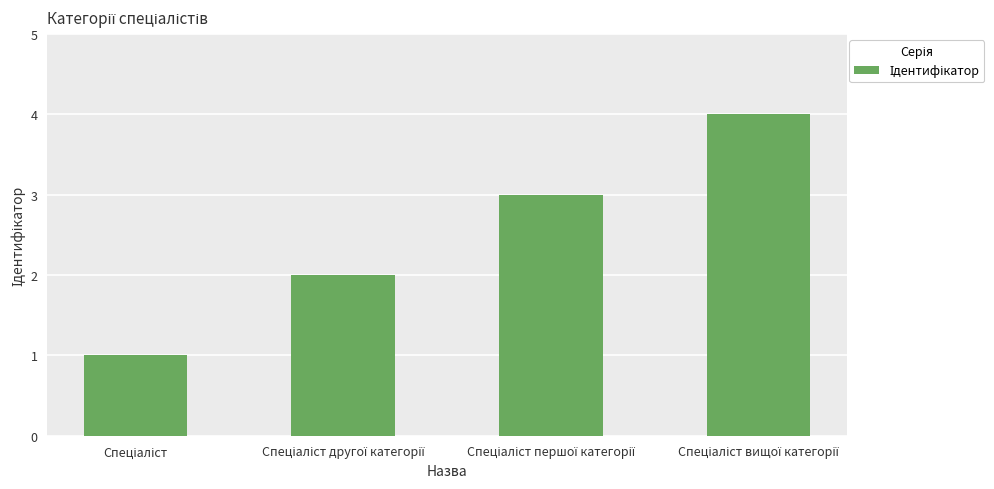

What is the greatest value displayed?

4